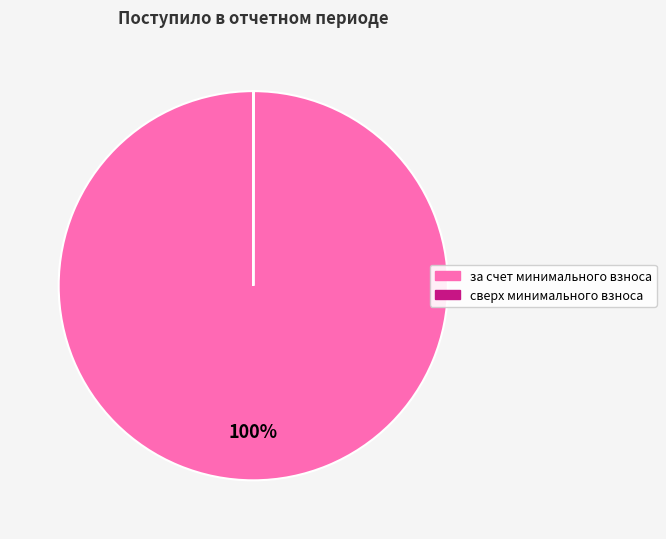

To the nearest percent, what is the average slice percentage?

50%